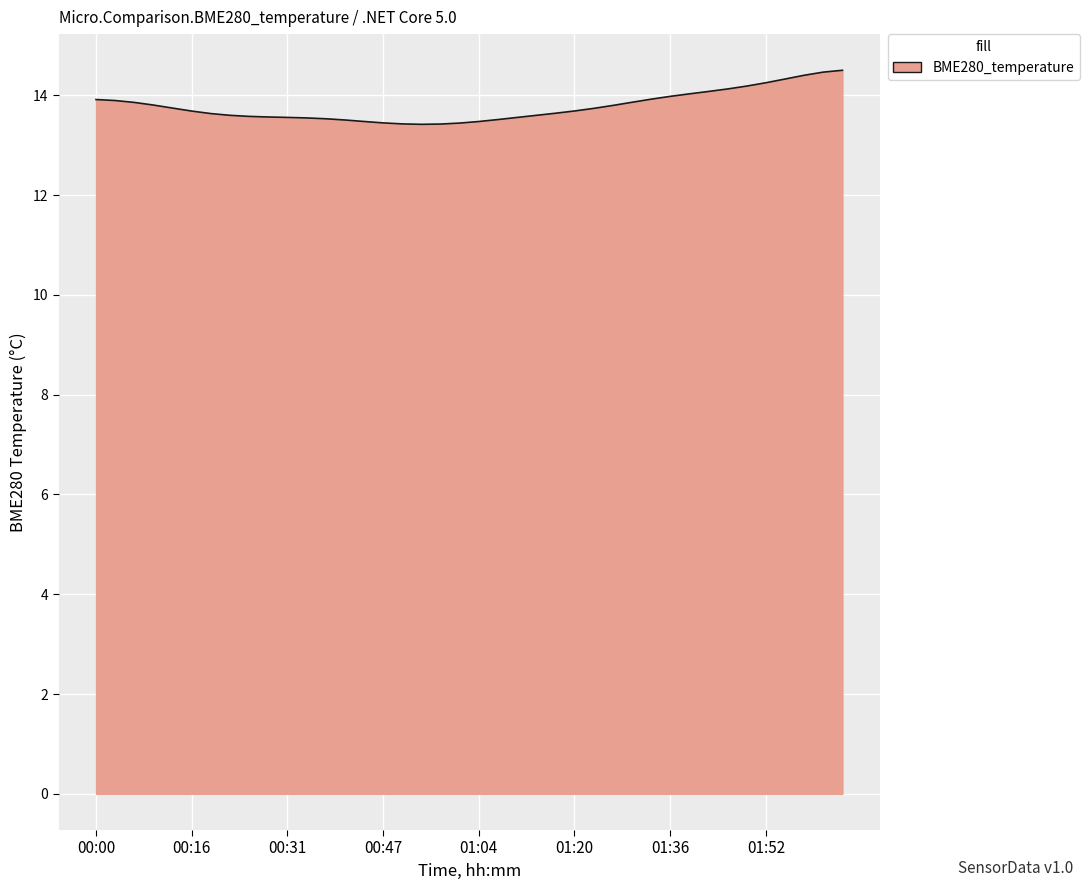

What is the smallest value displayed?

13.4